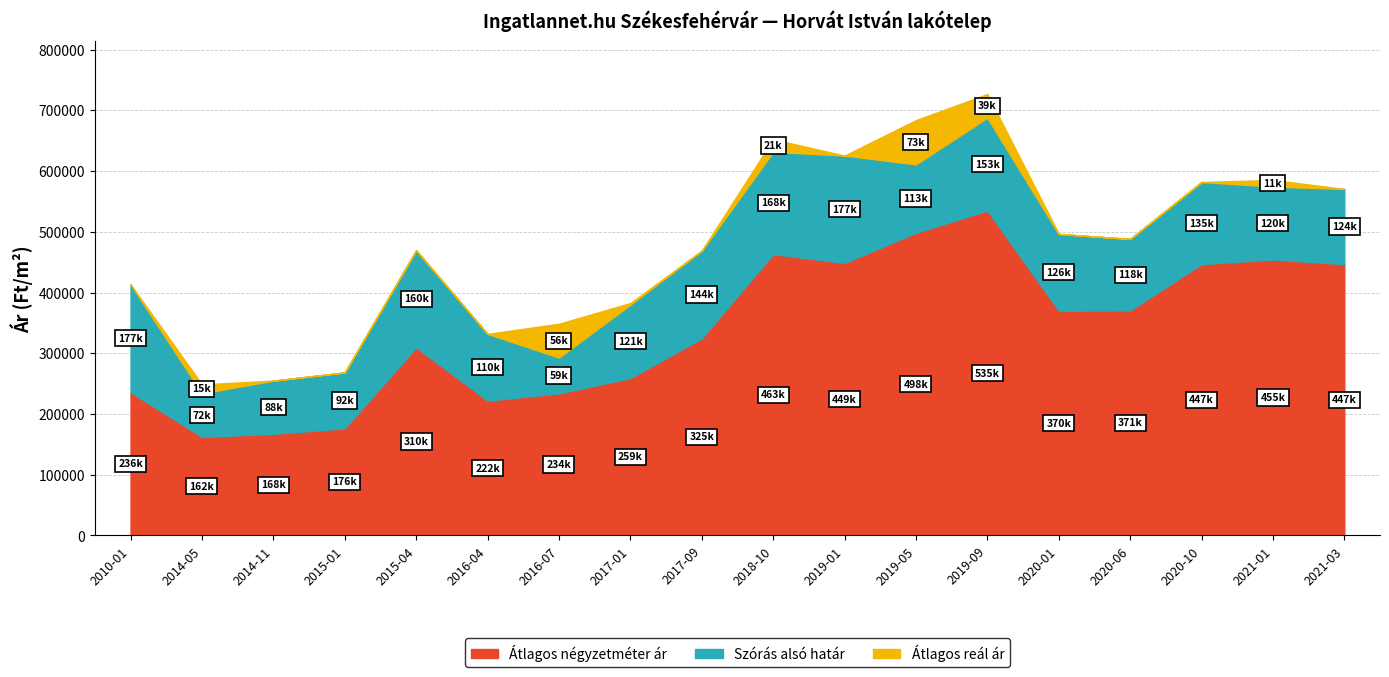

What is the label of the 12th point from the left?

2019-05